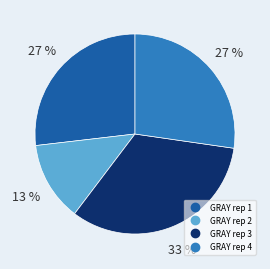

Combined, do GRAY rep 4 and GRAY rep 2 account for over 50%?

No